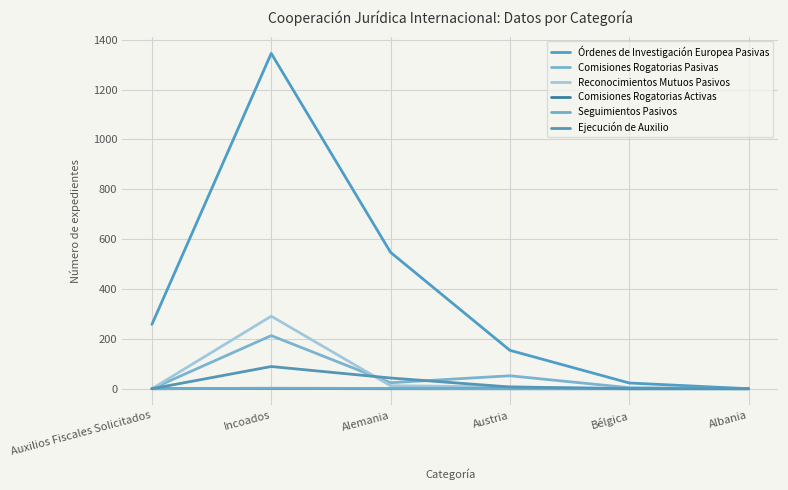

What is the label of the 2nd point from the right?

Bélgica